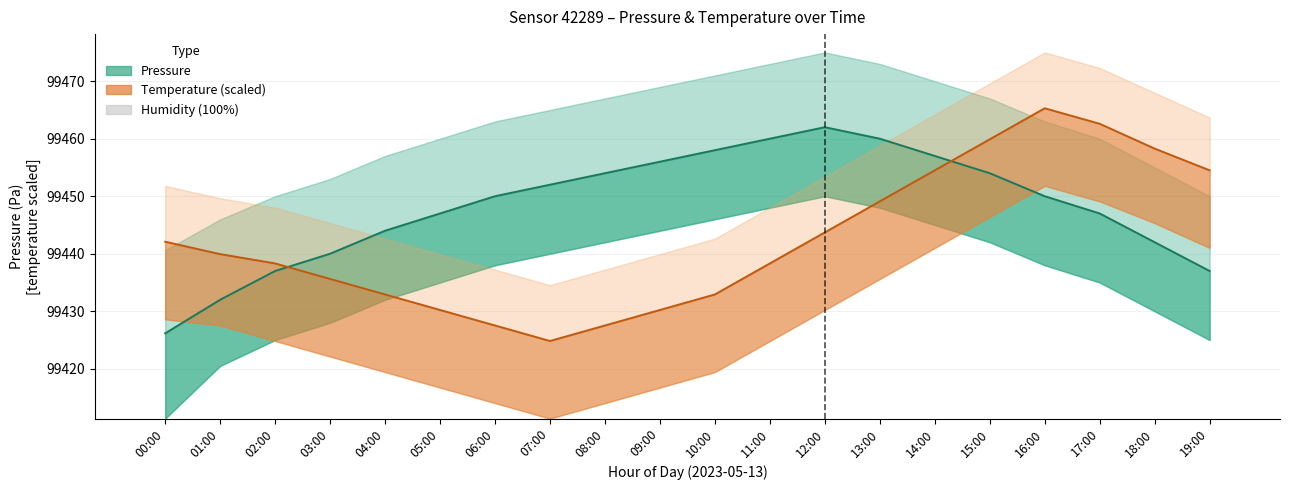

The value of Humidity at 03:00 is 0.0. True or false?

False